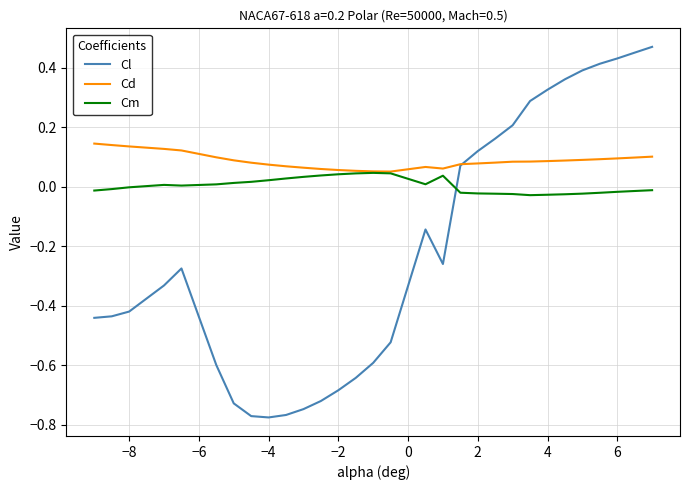

List the series in order of their overall mean, highest first.

Cd, Cm, Cl